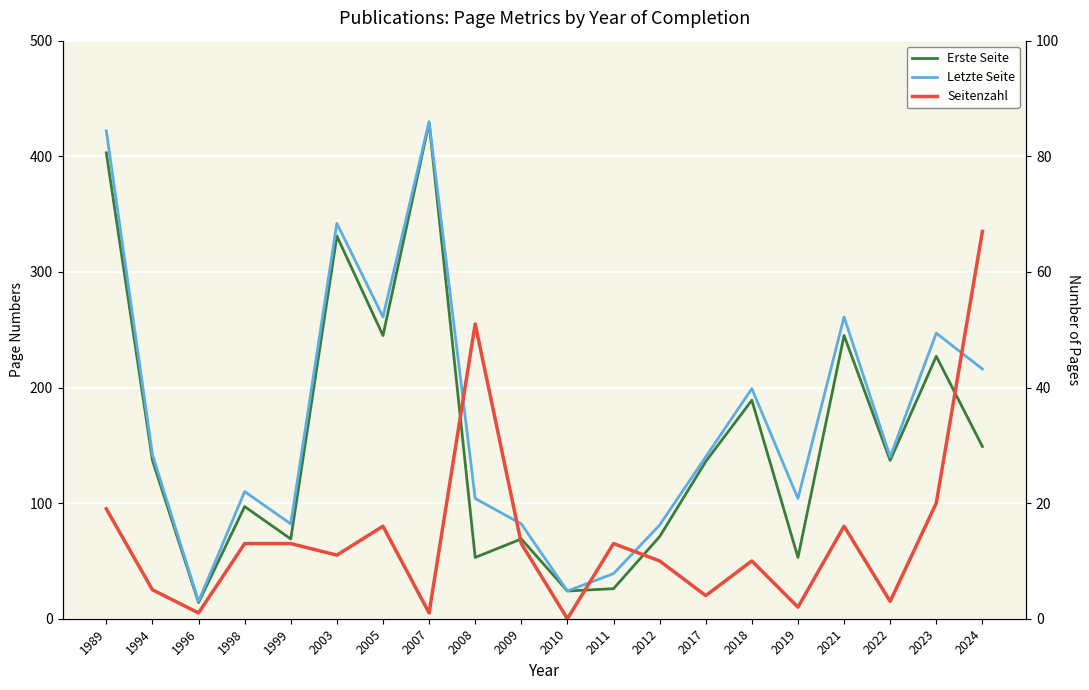

What is the total value across all series at 1994?

284